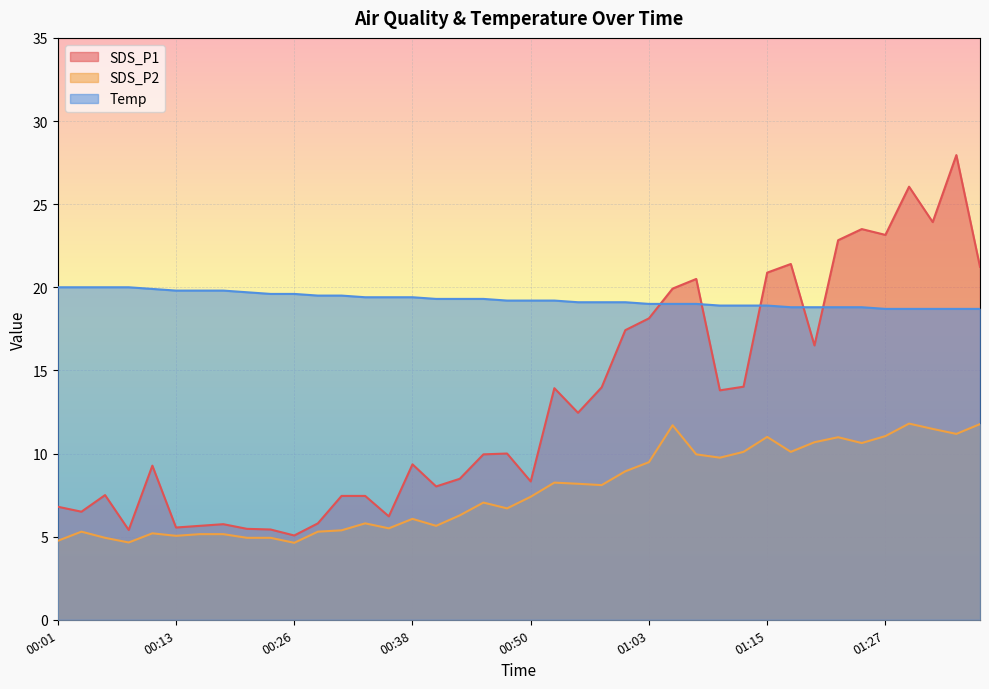

How many interior local peaks does the SDS_P1 series have?

11